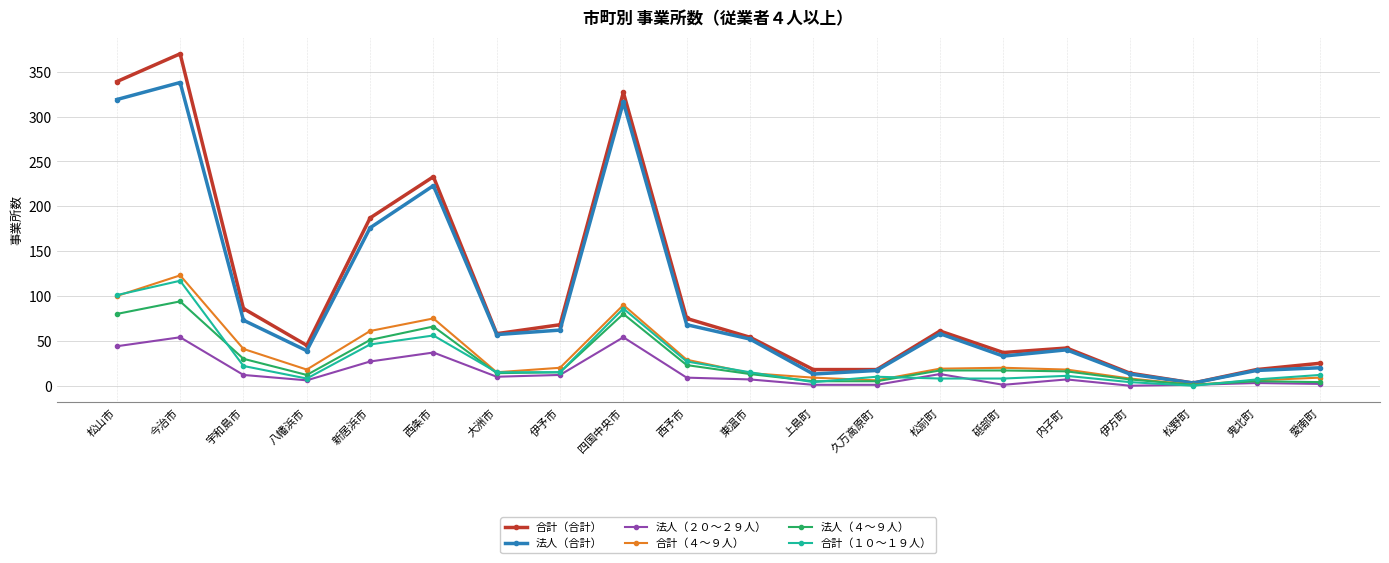

How many lines are shown in the chart?

6